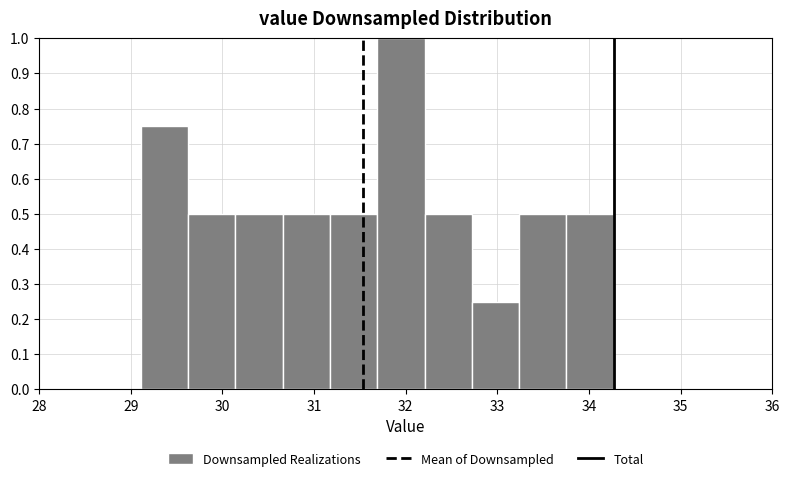

Reading left to right, list every bar in this chart as the range it spans on the x-axis followed by its height. Neither the bar edges nor the heights are printed on the chart, so give them approximately, as read against the axes.

29.1 to 29.6: 0.75
29.6 to 30.1: 0.50
30.1 to 30.7: 0.50
30.7 to 31.2: 0.50
31.2 to 31.7: 0.50
31.7 to 32.2: 1.00
32.2 to 32.7: 0.50
32.7 to 33.2: 0.25
33.2 to 33.8: 0.50
33.8 to 34.3: 0.50